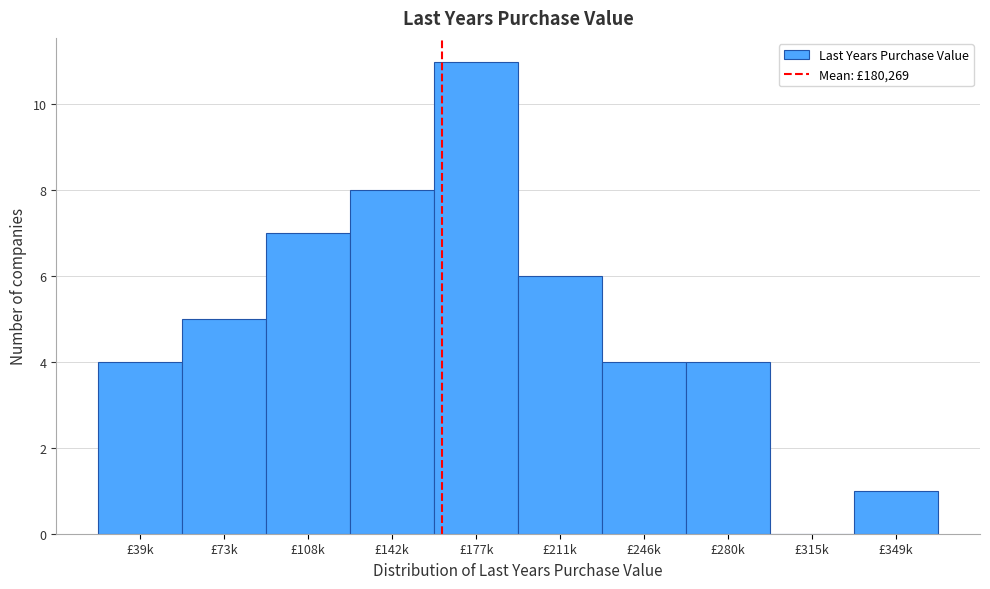

Reading left to right, transcribe all the data shown in this chart.

£39k=4	£73k=5	£108k=7	£142k=8	£177k=11	£211k=6	£246k=4	£280k=4	£315k=0	£349k=1